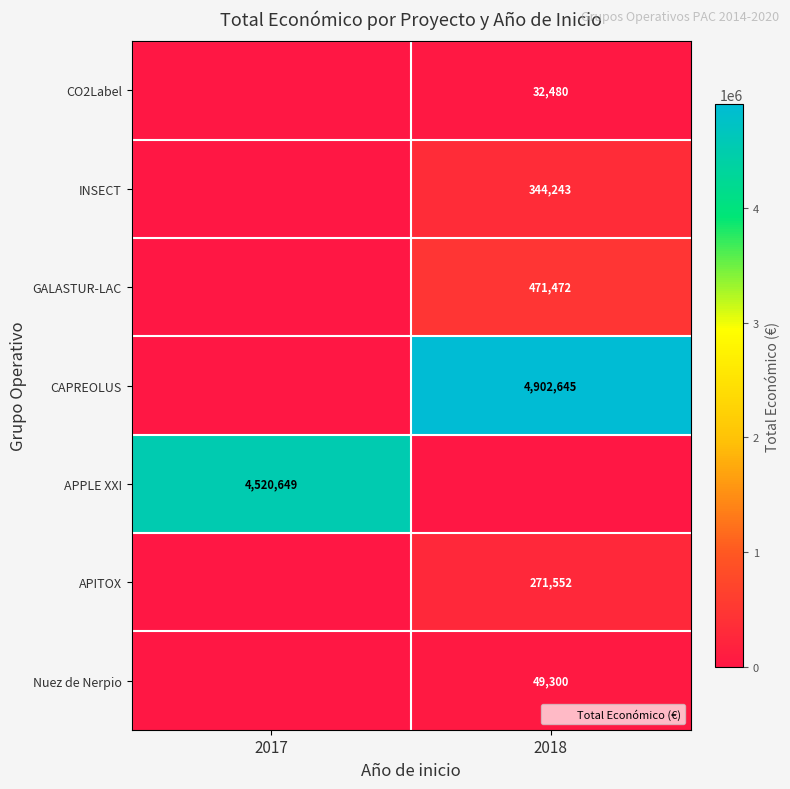

Is it true that CAPREOLUS equals 4902645 at 2018?

True